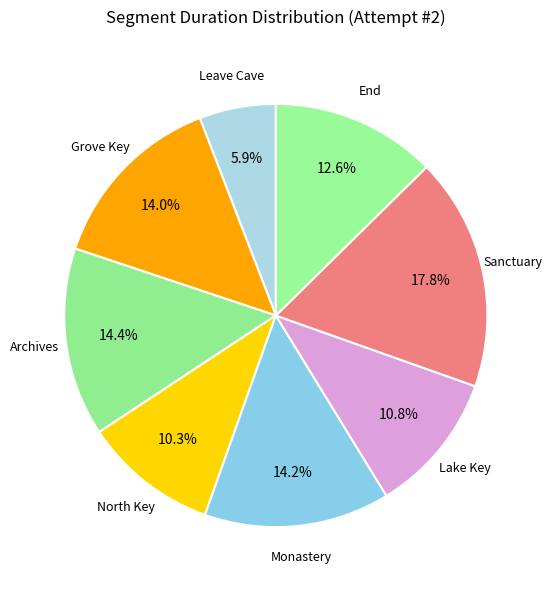

Rank the categories by value from highest to lowest.

Sanctuary, Archives, Monastery, Grove Key, End, Lake Key, North Key, Leave Cave